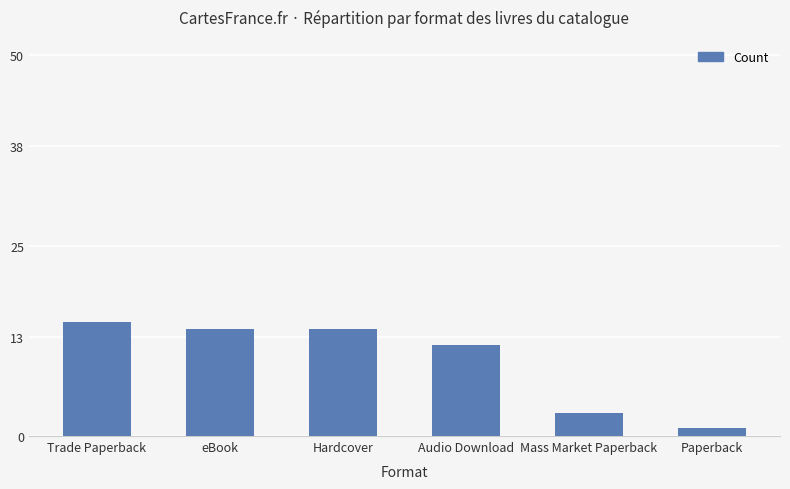

What is the label of the 3rd bar from the right?

Audio Download